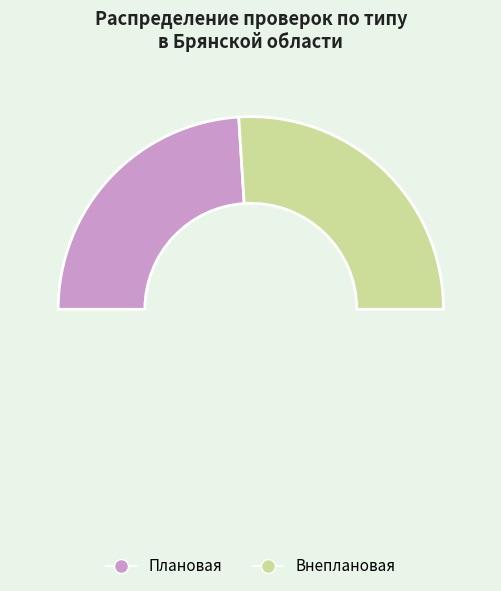

Which category accounts for the majority?

Внеплановая